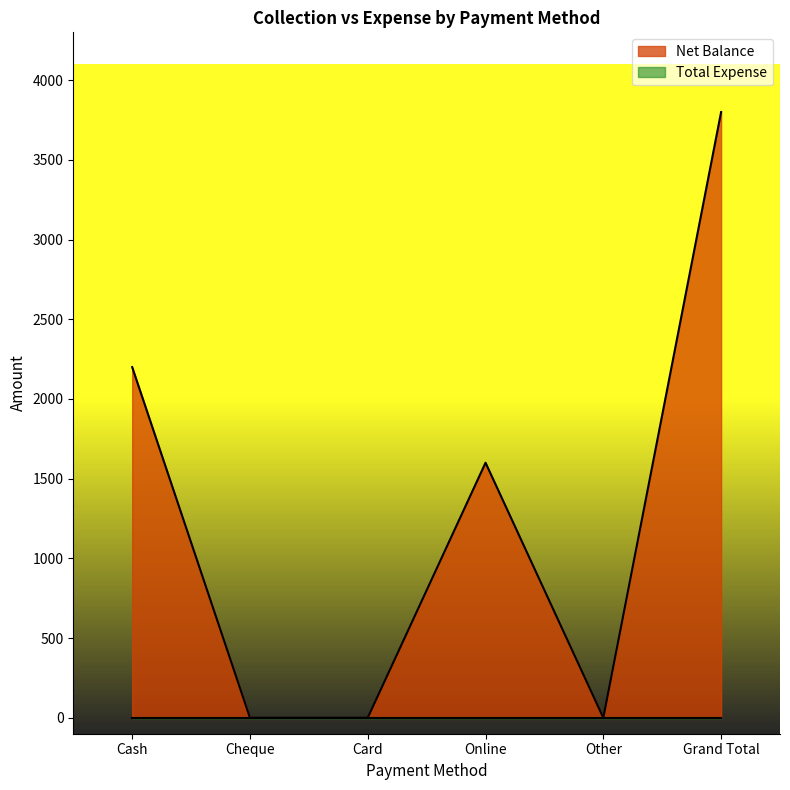

What is the maximum value shown in the chart?

3800